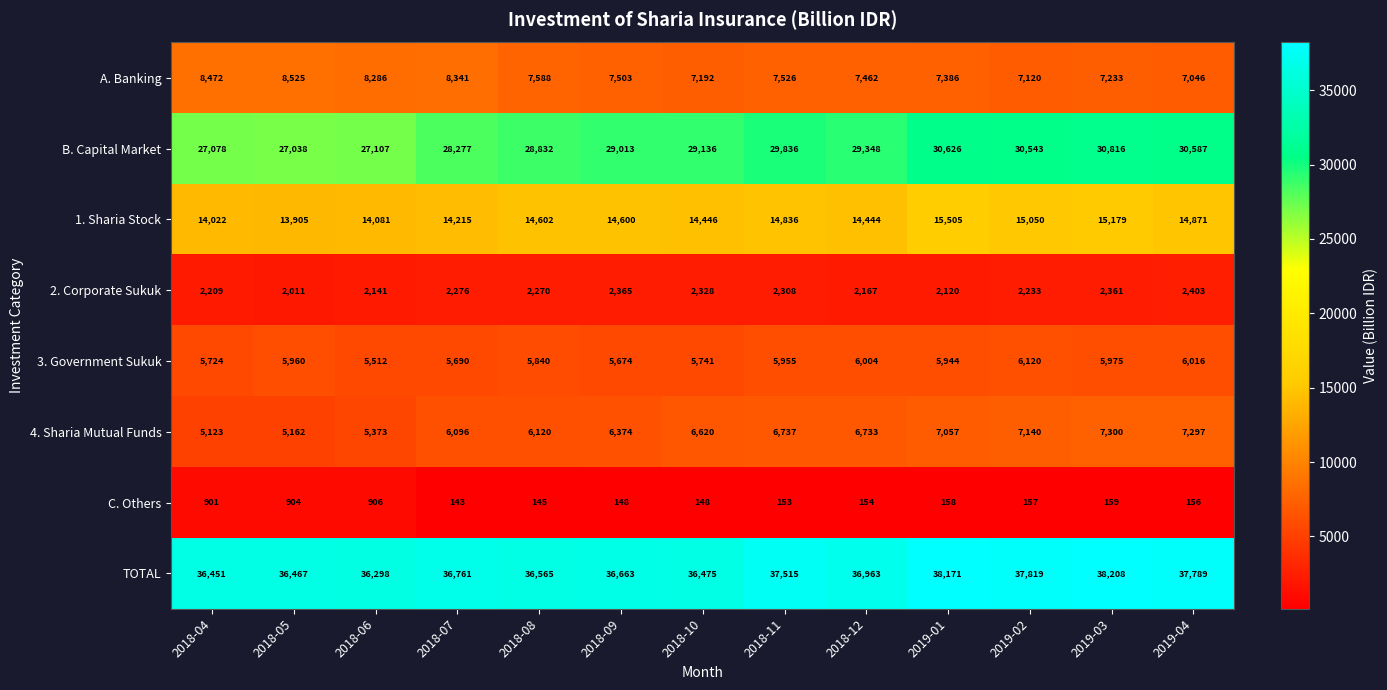

What is the lowest value of the B. Capital Market series?

27038